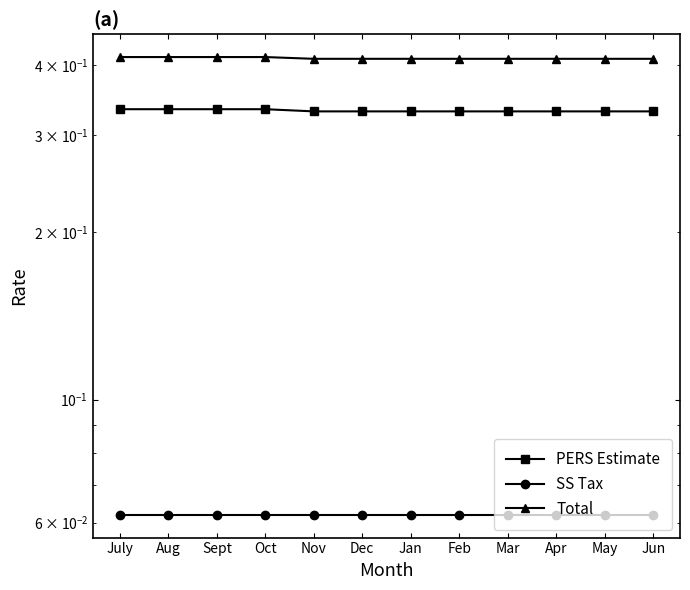

Reading left to right, what are all the values shown in this chart?

PERS Estimate: July=0.3	Aug=0.3	Sept=0.3	Oct=0.3	Nov=0.3	Dec=0.3	Jan=0.3	Feb=0.3	Mar=0.3	Apr=0.3	May=0.3	Jun=0.3
SS Tax: July=0.1	Aug=0.1	Sept=0.1	Oct=0.1	Nov=0.1	Dec=0.1	Jan=0.1	Feb=0.1	Mar=0.1	Apr=0.1	May=0.1	Jun=0.1
Total: July=0.4	Aug=0.4	Sept=0.4	Oct=0.4	Nov=0.4	Dec=0.4	Jan=0.4	Feb=0.4	Mar=0.4	Apr=0.4	May=0.4	Jun=0.4